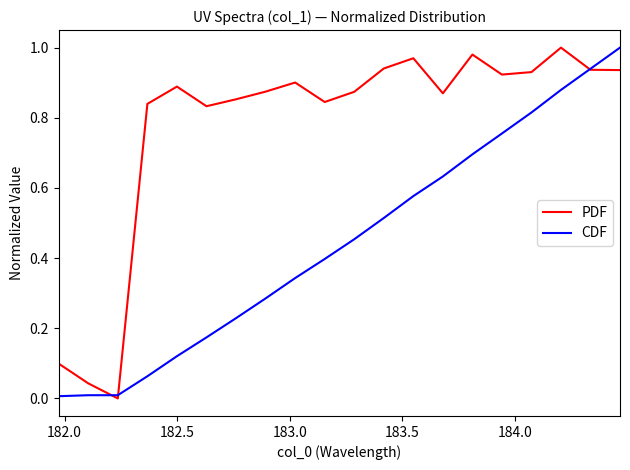

Which series has the largest total across all categories?

PDF